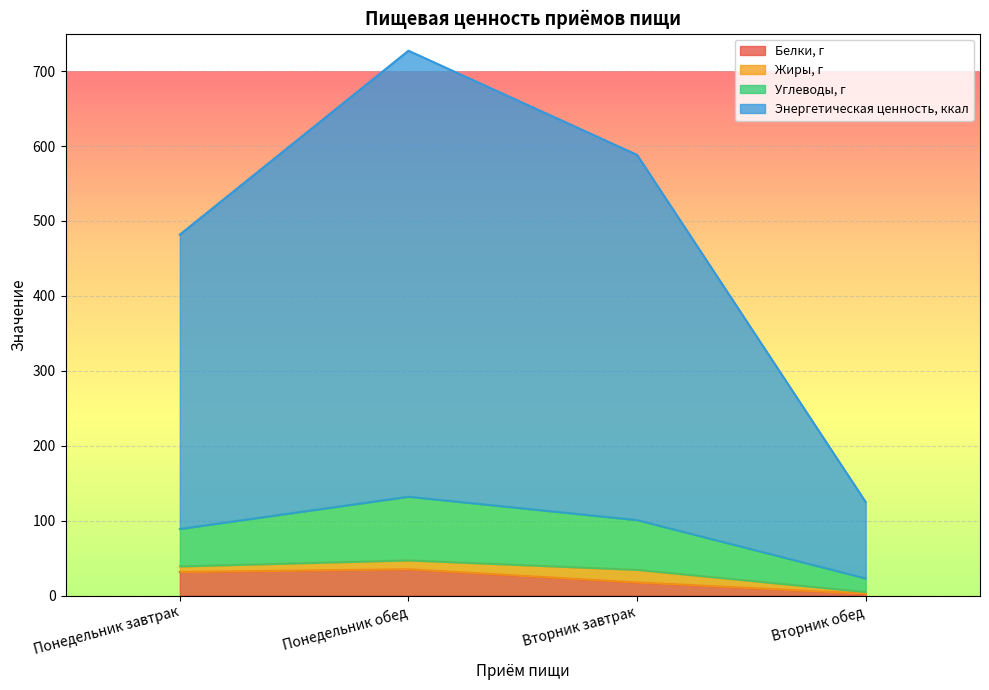

What is the total value across all series at Вторник завтрак?

588.2